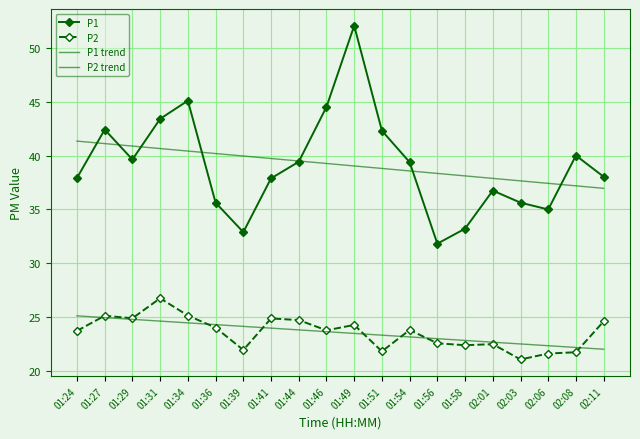

Which series changed the most between 01:36 and 01:39?

P1